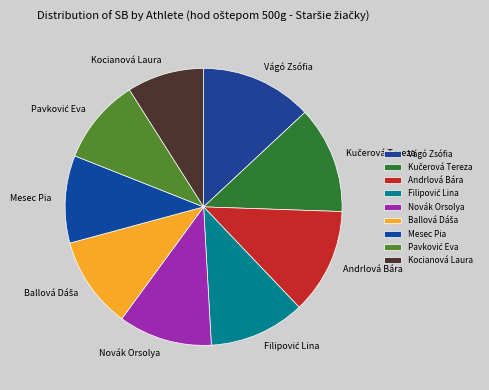

Is it true that Vágó Zsófia is 23% of the pie?

False